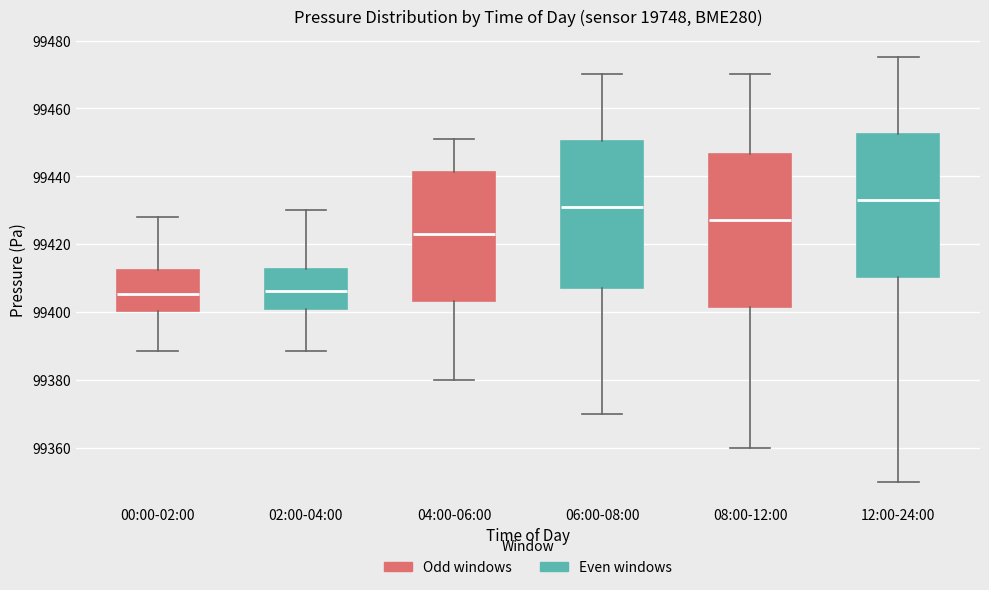

Reading left to right, read every box against the y-axis: the position of its median line, the range the box covers, and the ends of its whiskers. The values are not printed on the chart, so give them approximately, as read against the axis.

00:00-02:00: median 99406, box 99400 to 99412, whiskers 99388 to 99428
02:00-04:00: median 99406, box 99400 to 99412, whiskers 99388 to 99430
04:00-06:00: median 99424, box 99404 to 99442, whiskers 99380 to 99452
06:00-08:00: median 99432, box 99408 to 99450, whiskers 99370 to 99470
08:00-12:00: median 99428, box 99402 to 99446, whiskers 99360 to 99470
12:00-24:00: median 99434, box 99410 to 99452, whiskers 99350 to 99476